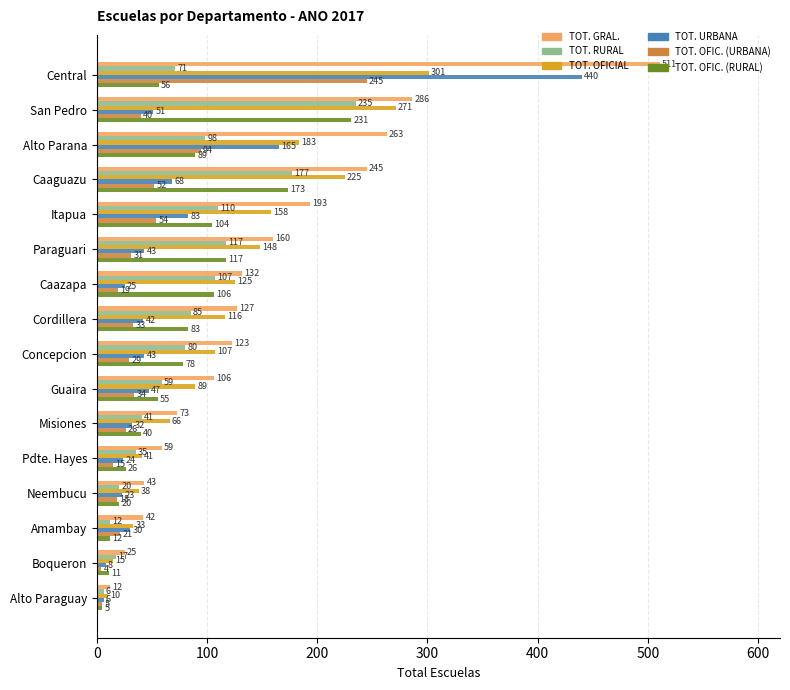

At how many categories does at least one series exceed 91?

10